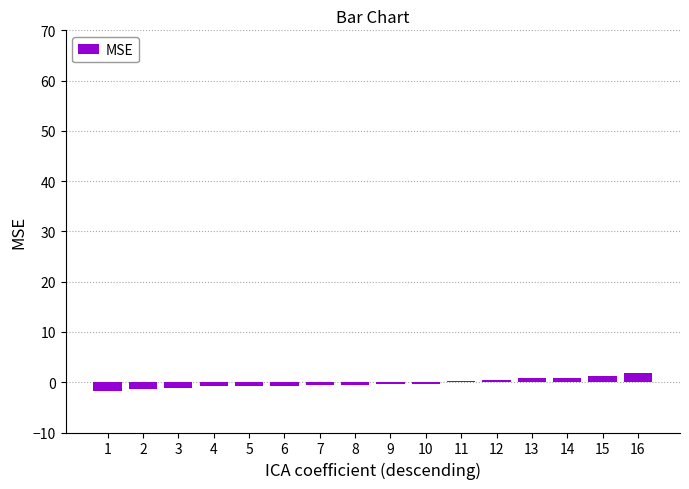

What is the greatest value displayed?

1.8